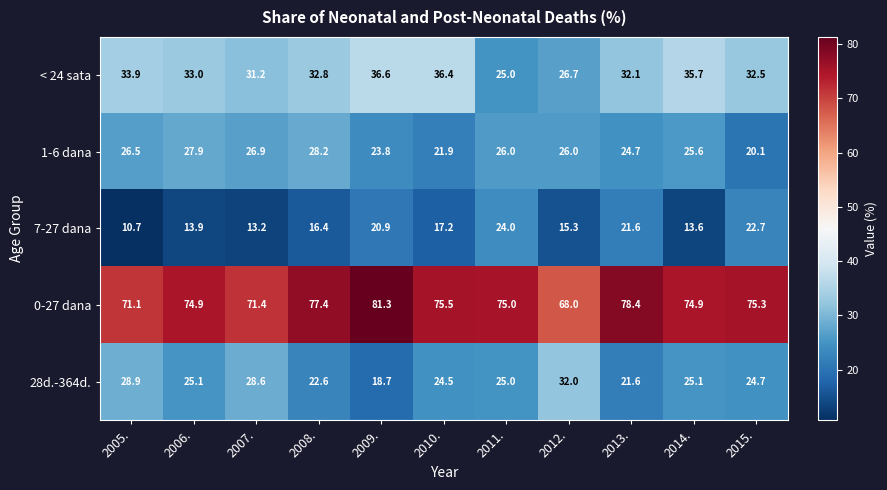

What is the difference between the maximum and minimum values in the 0-27 dana series?

13.3